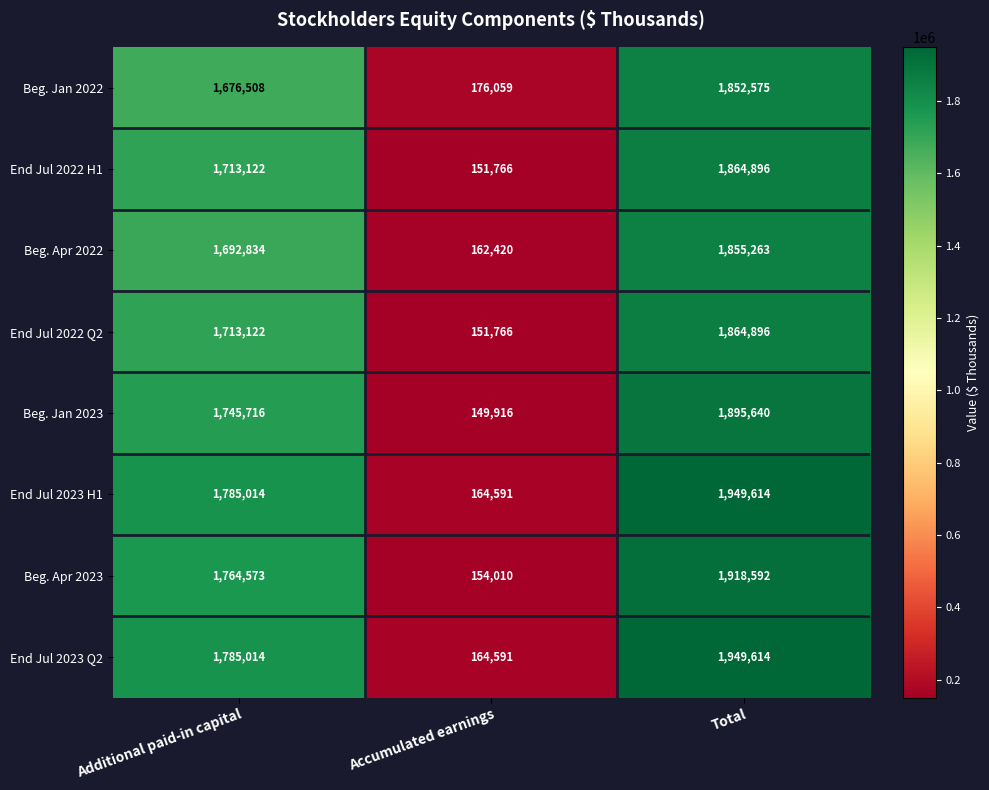

Reading left to right, transcribe all the data shown in this chart.

Beg. Jan 2022: Additional paid-in capital=1676508	Accumulated earnings=176059	Total=1852575
End Jul 2022 H1: Additional paid-in capital=1713122	Accumulated earnings=151766	Total=1864896
Beg. Apr 2022: Additional paid-in capital=1692834	Accumulated earnings=162420	Total=1855263
End Jul 2022 Q2: Additional paid-in capital=1713122	Accumulated earnings=151766	Total=1864896
Beg. Jan 2023: Additional paid-in capital=1745716	Accumulated earnings=149916	Total=1895640
End Jul 2023 H1: Additional paid-in capital=1785014	Accumulated earnings=164591	Total=1949614
Beg. Apr 2023: Additional paid-in capital=1764573	Accumulated earnings=154010	Total=1918592
End Jul 2023 Q2: Additional paid-in capital=1785014	Accumulated earnings=164591	Total=1949614